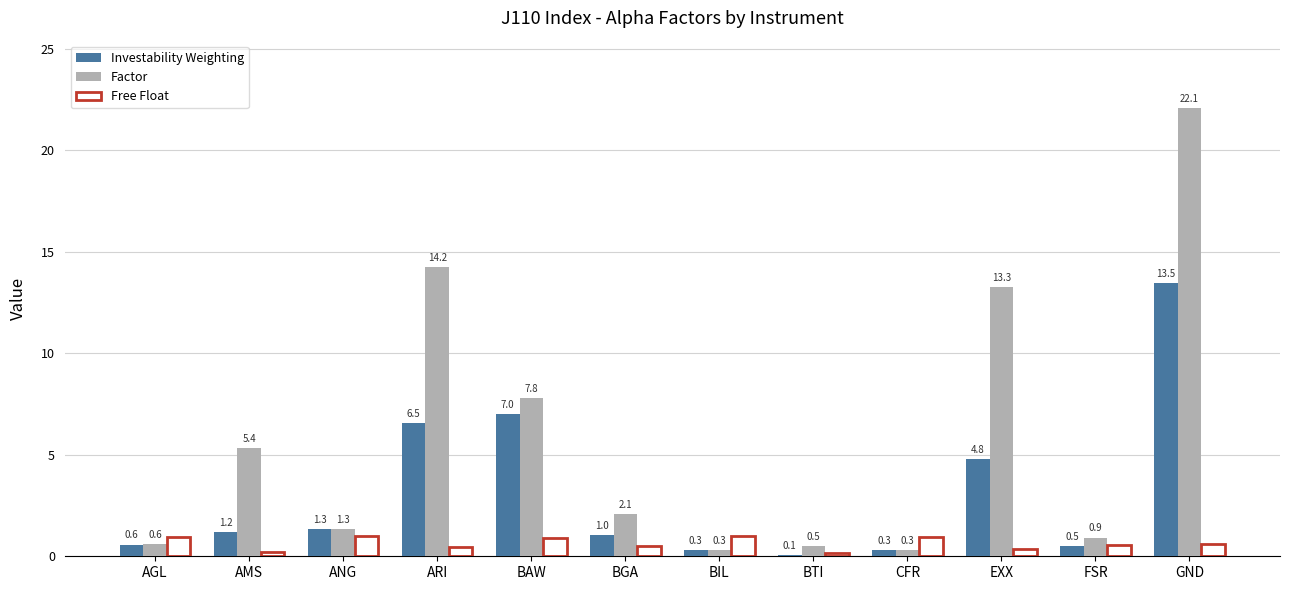

Where is Free Float nearest to the value 0?

BTI